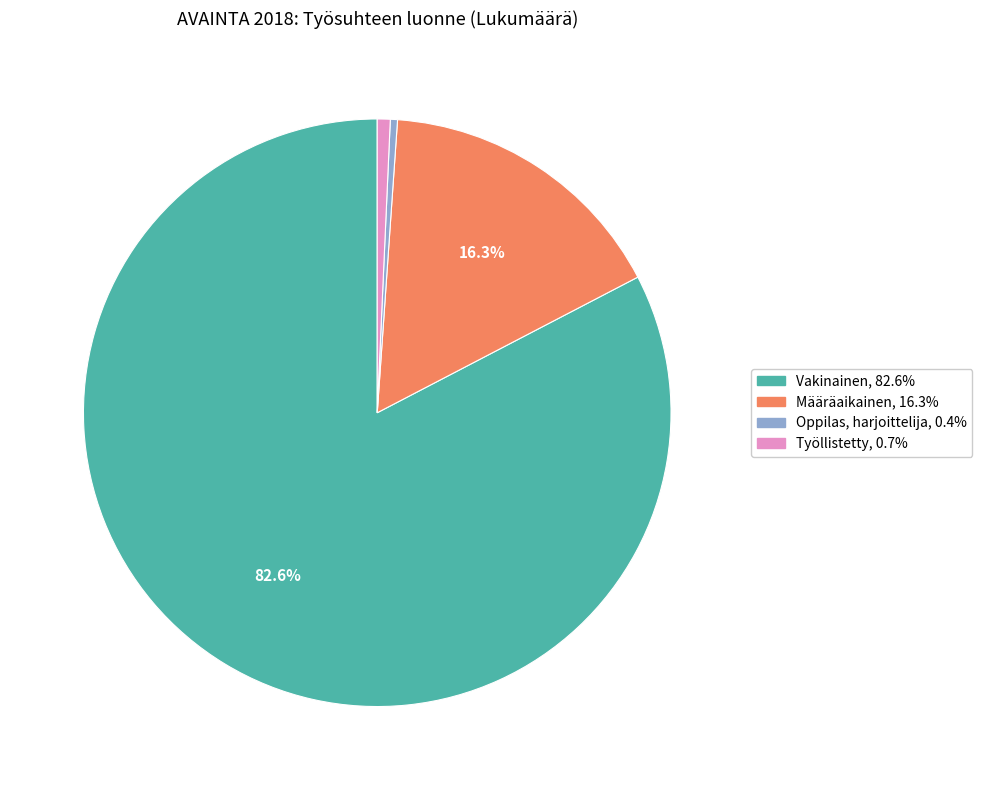

What is the largest slice in the pie chart?

Vakinainen